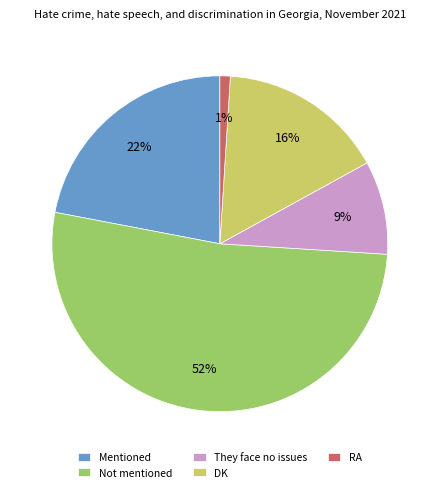

To the nearest percent, what is the difference between the largest and smallest slice percentages?

51%